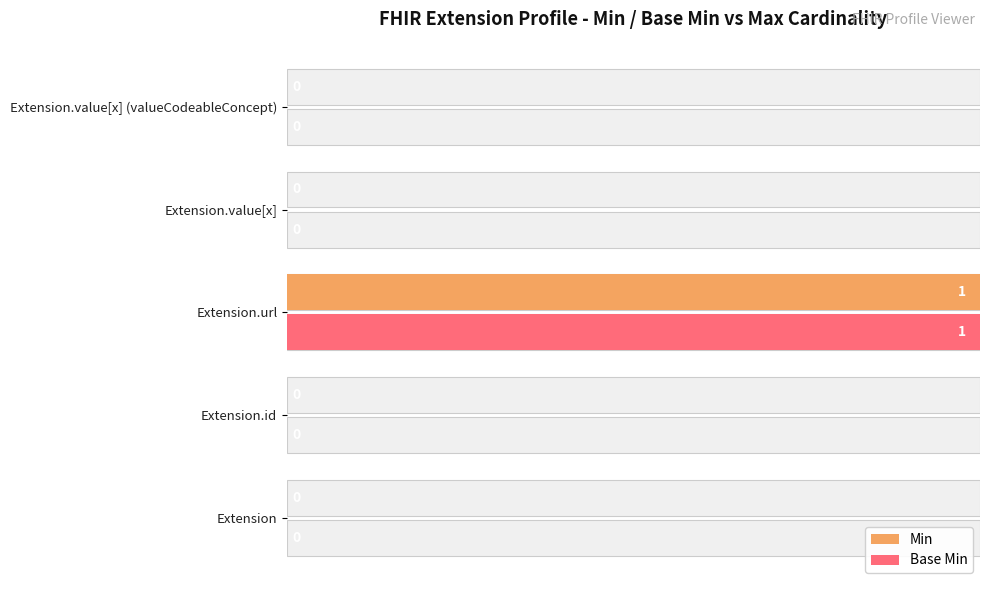

Is it true that Min equals 54 at Extension.url?

False